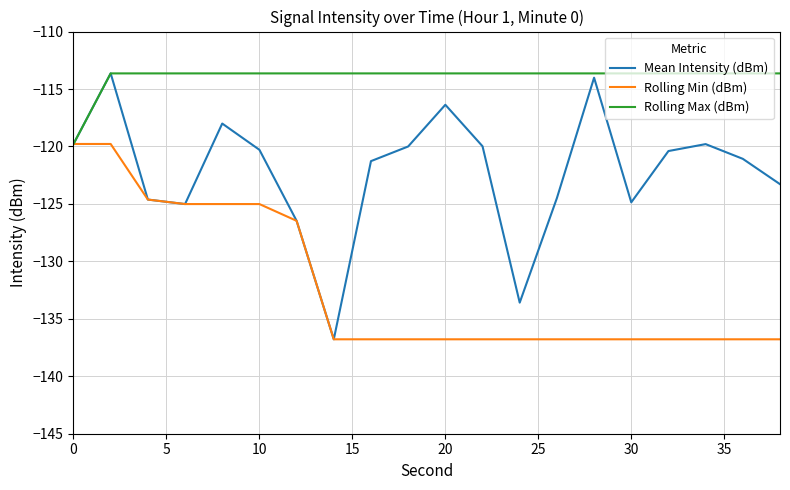

True or false: Mean Intensity (dBm) has more than 1 points higher than both neighbors.

True